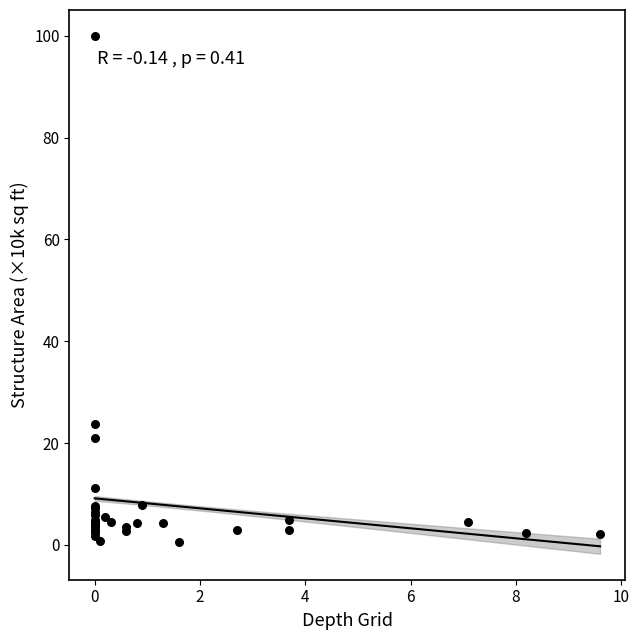

What Y value in the scatter plot is closest to 50?

23.8